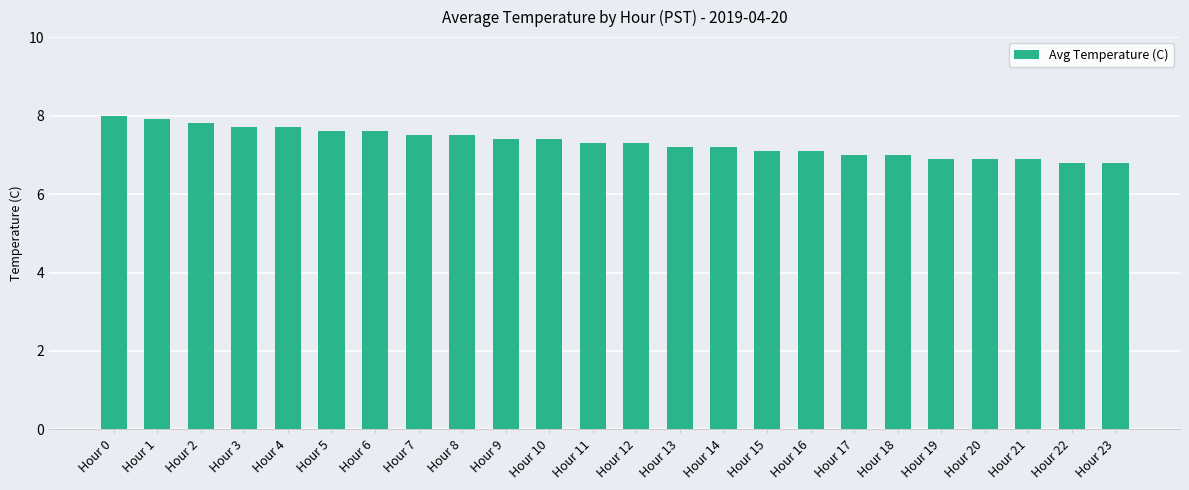

What is the value of the 11th bar from the left?

7.4